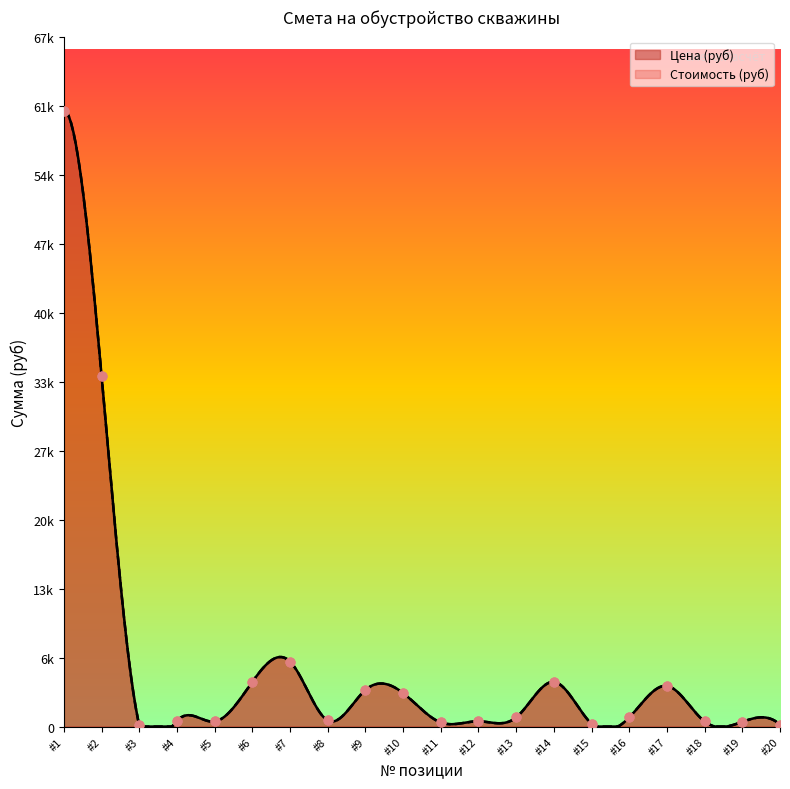

At how many categories does at least one series exceed 52884?

1